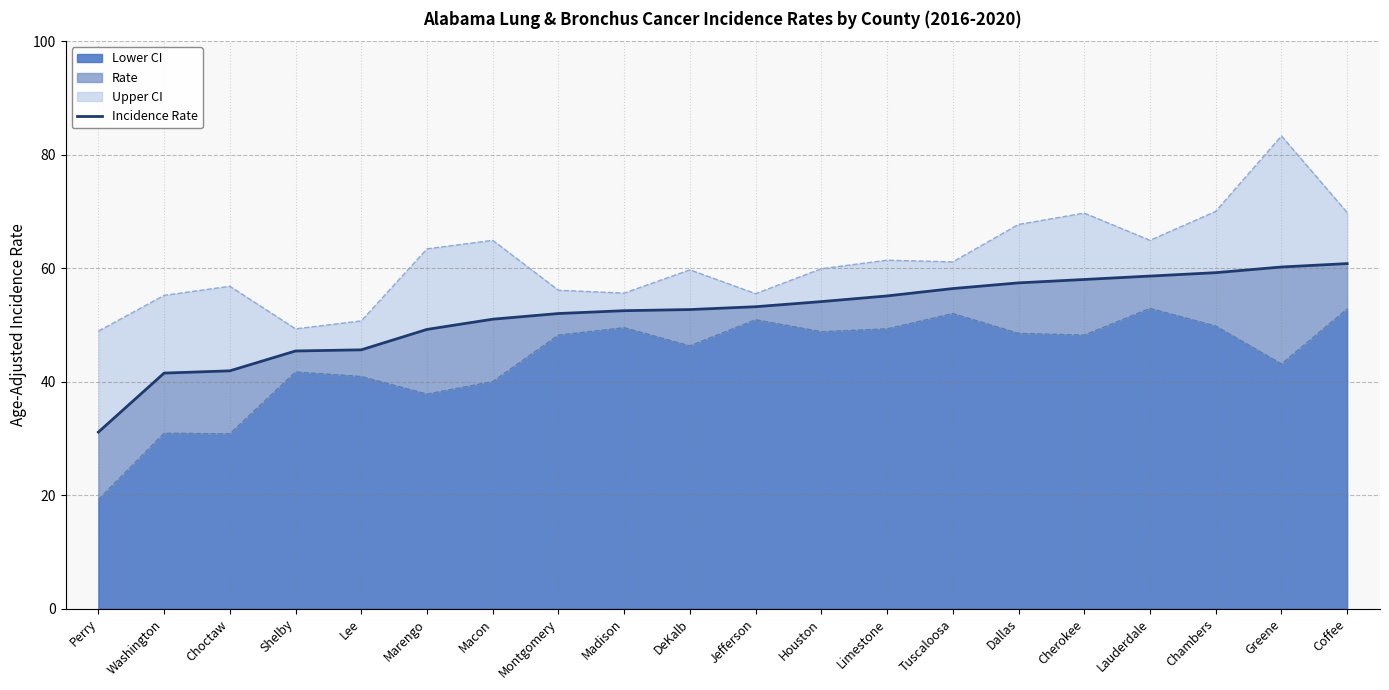

What is the label of the 18th point from the left?

Chambers